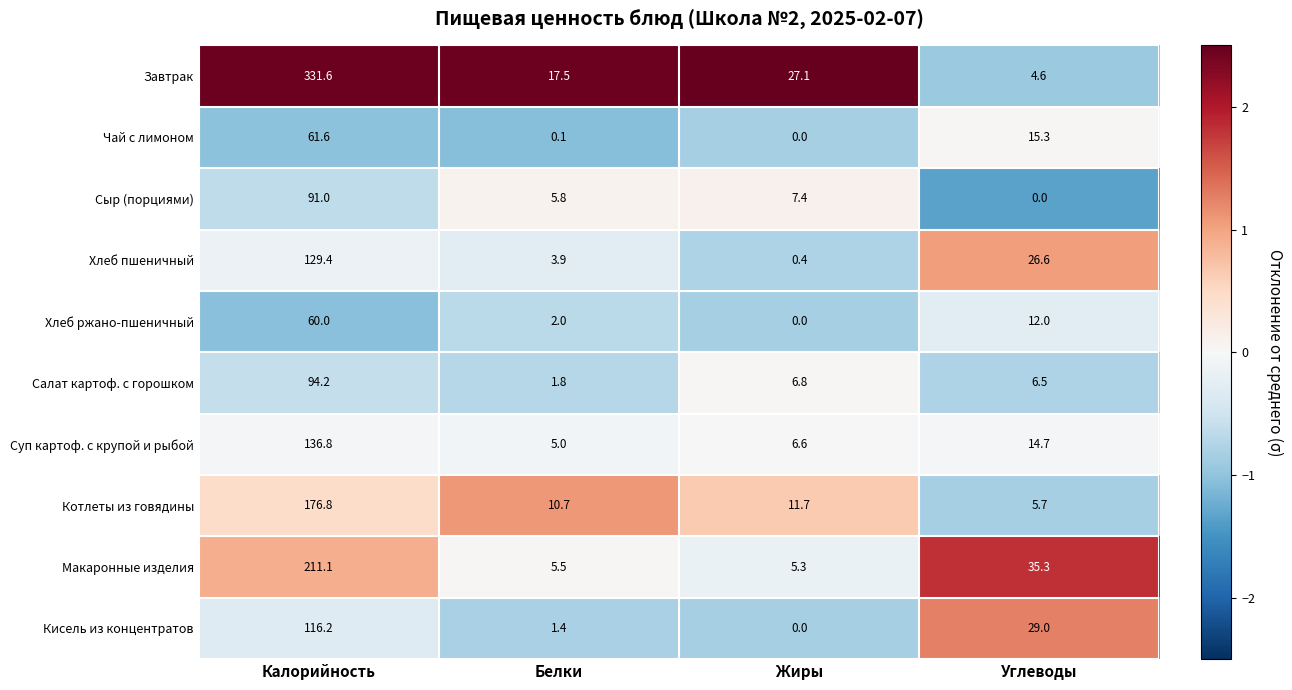

How many data points does each series have?

4